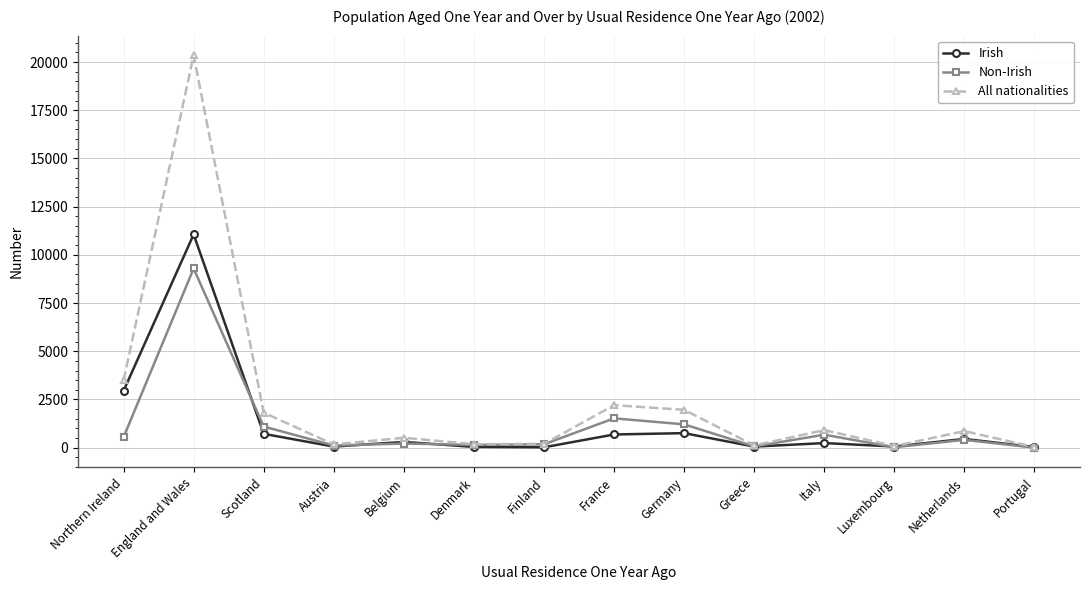

Which series has the widest spread of values?

All nationalities